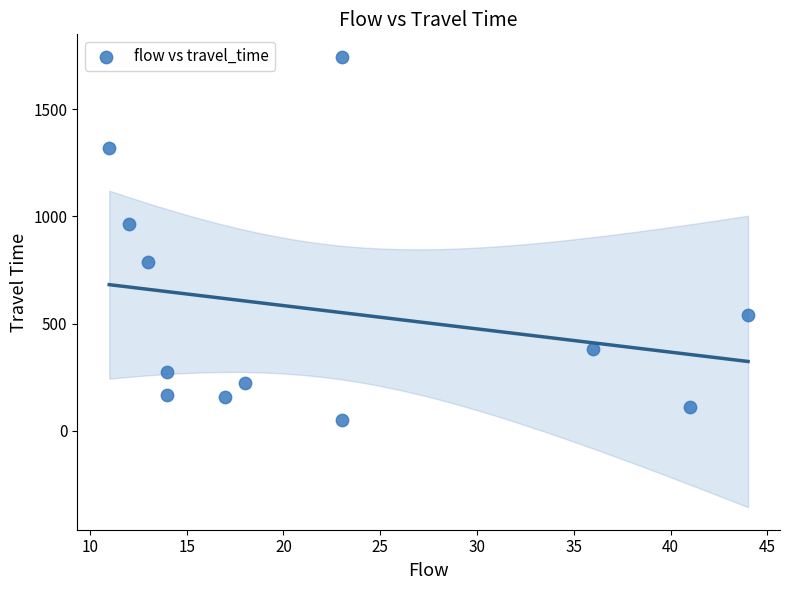

What Y value in the scatter plot is closest to 898?

963